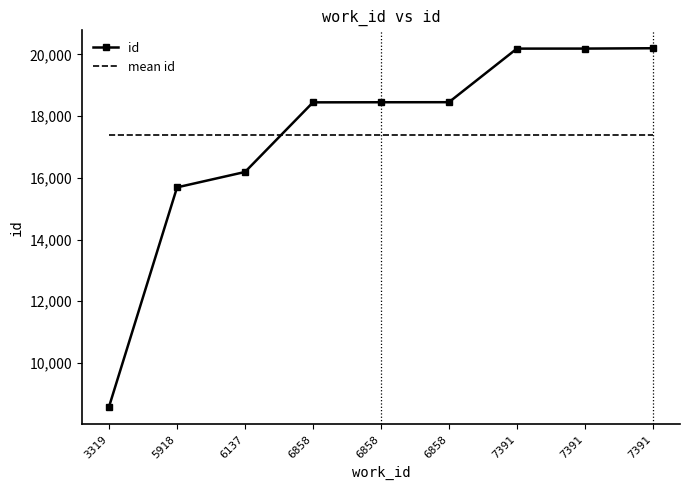

What are all the series names shown in the legend?

id, mean id